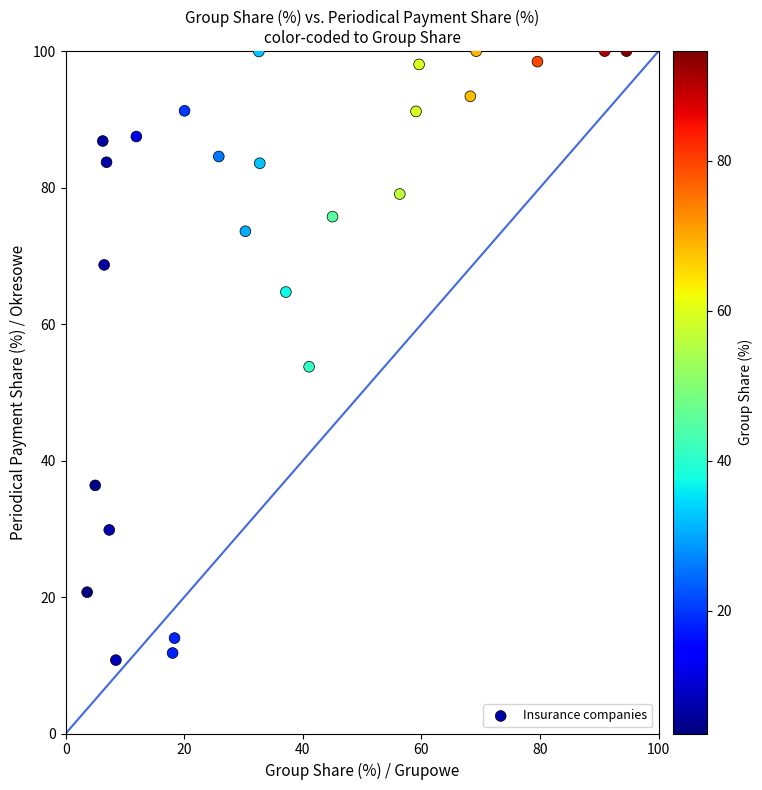

What Y value in the scatter plot is closest to 55?

53.8